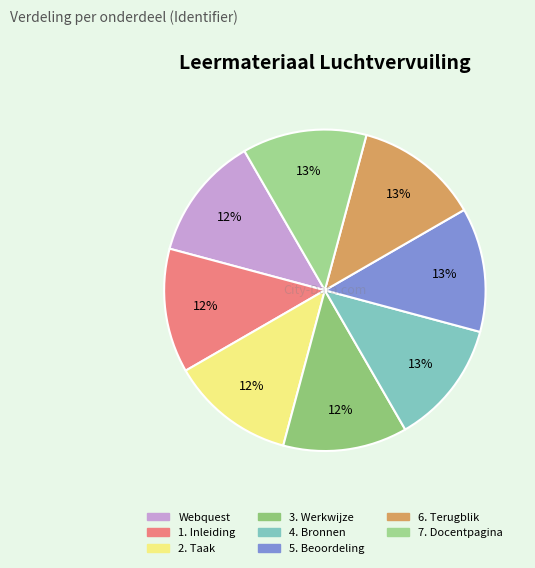

How many slices are in this pie chart?

8